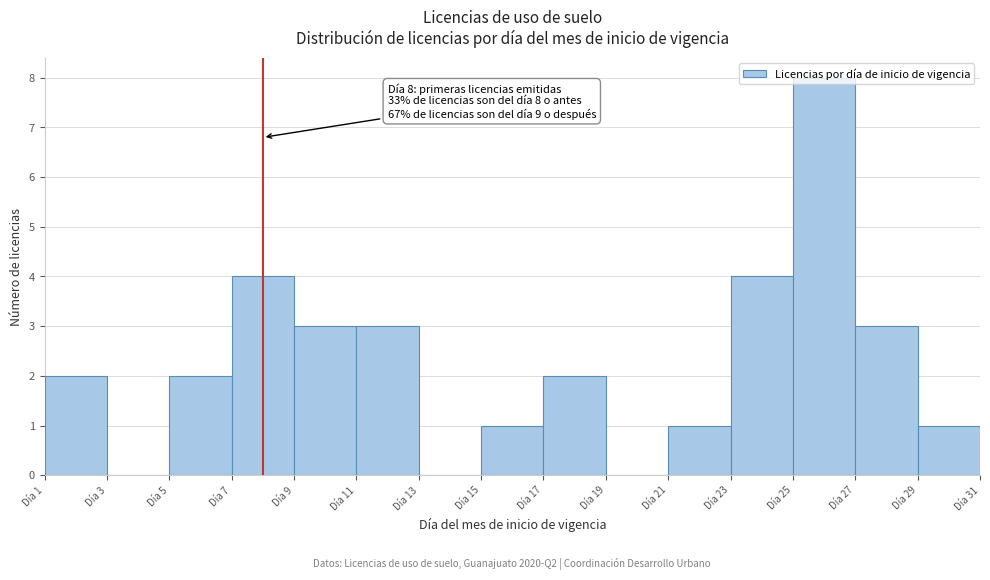

Which range on the x-axis has the tallest bar?

25 to 27